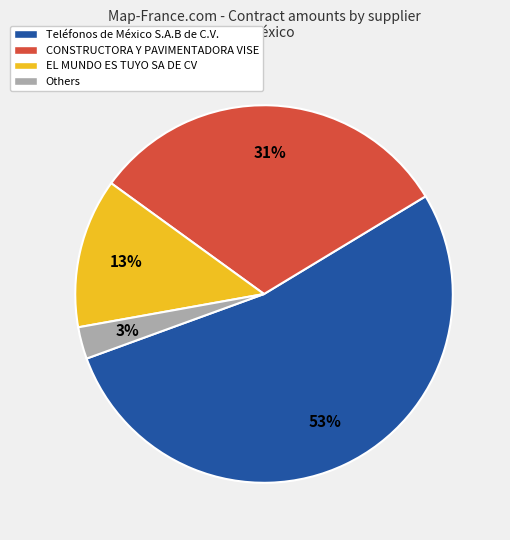

Does Teléfonos de México S.A.B de C.V. account for over 50% of the chart?

Yes